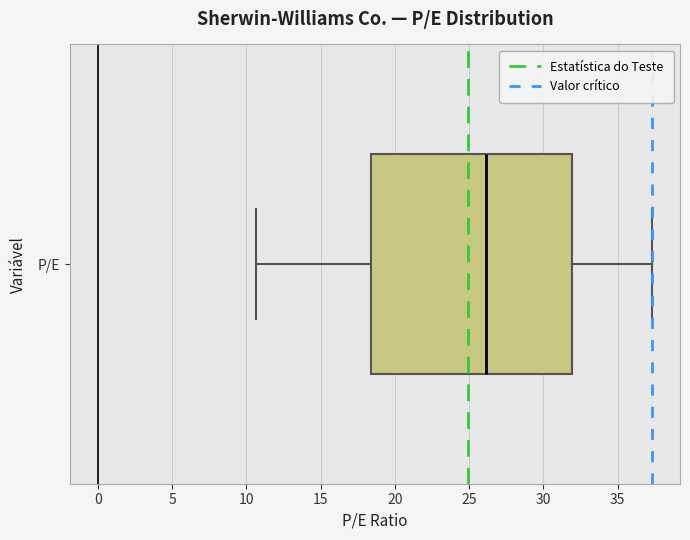

Read this box plot against the x-axis: the position of the median line, the range covered by the box, and the ends of both whiskers. The values are not printed on the chart, so give them approximately, as read against the axis.

median 26.0, box 18.5 to 32.0, whiskers 10.5 to 37.5